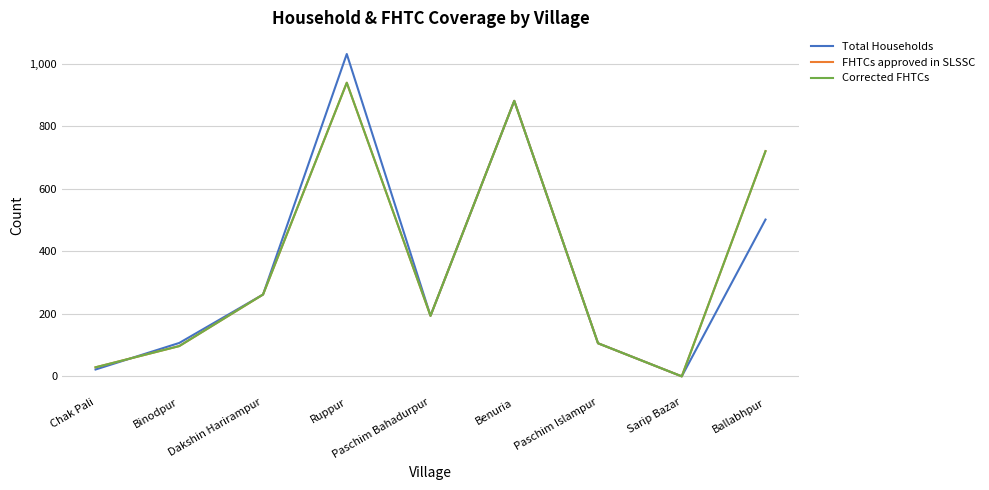

Between which two adjacent categories do Total Households and Corrected FHTCs first intersect?

Chak Pali and Binodpur